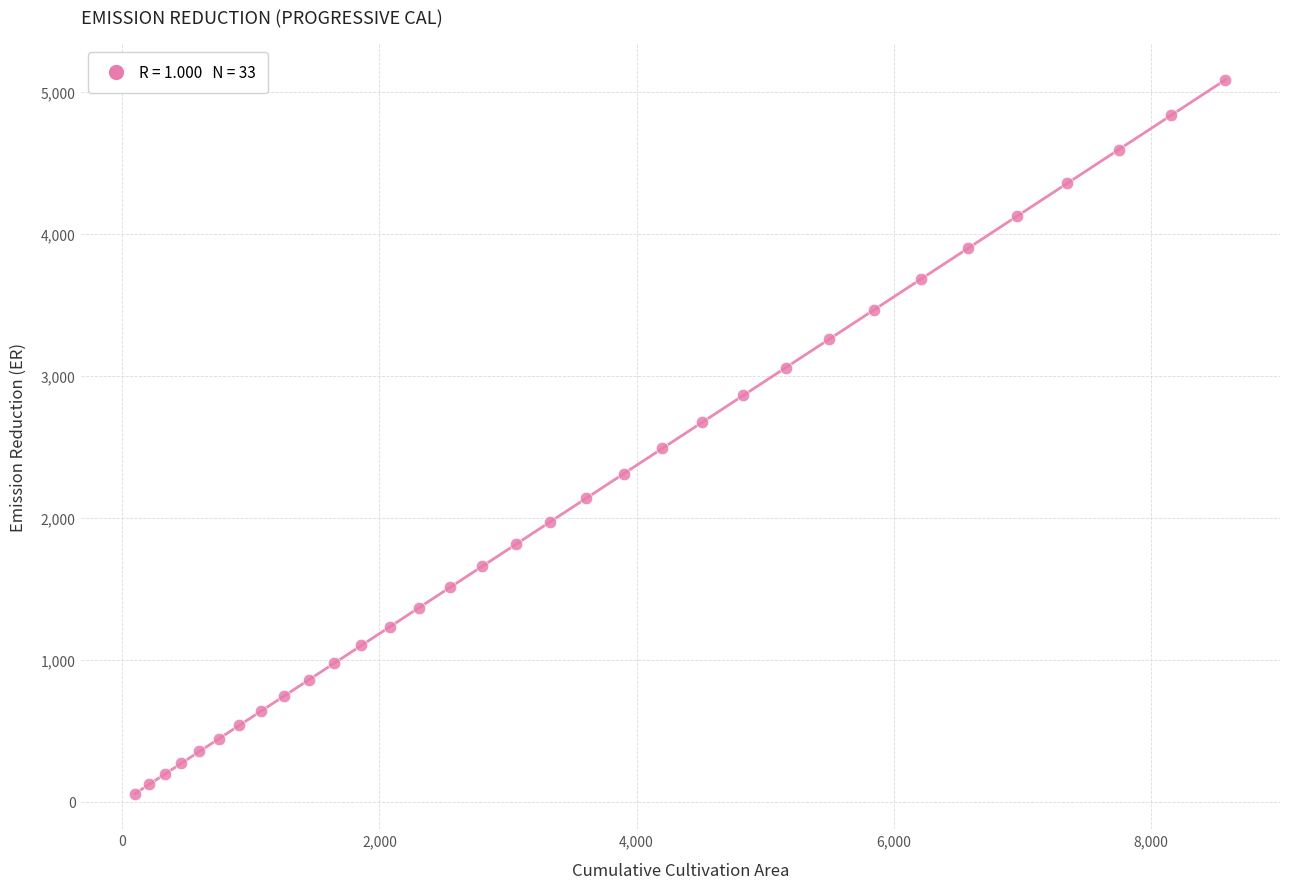

What is the range of Y values (max minus min)?

5024.6